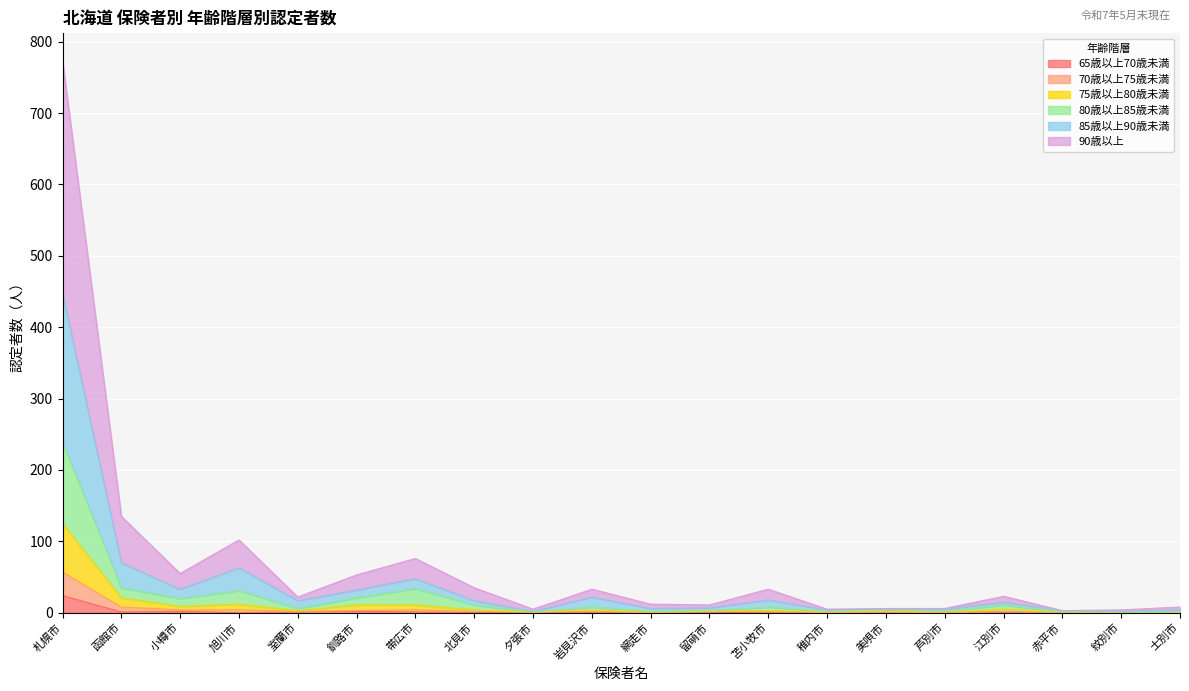

Which category has the highest value in the 65歳以上70歳未満 series?

札幌市